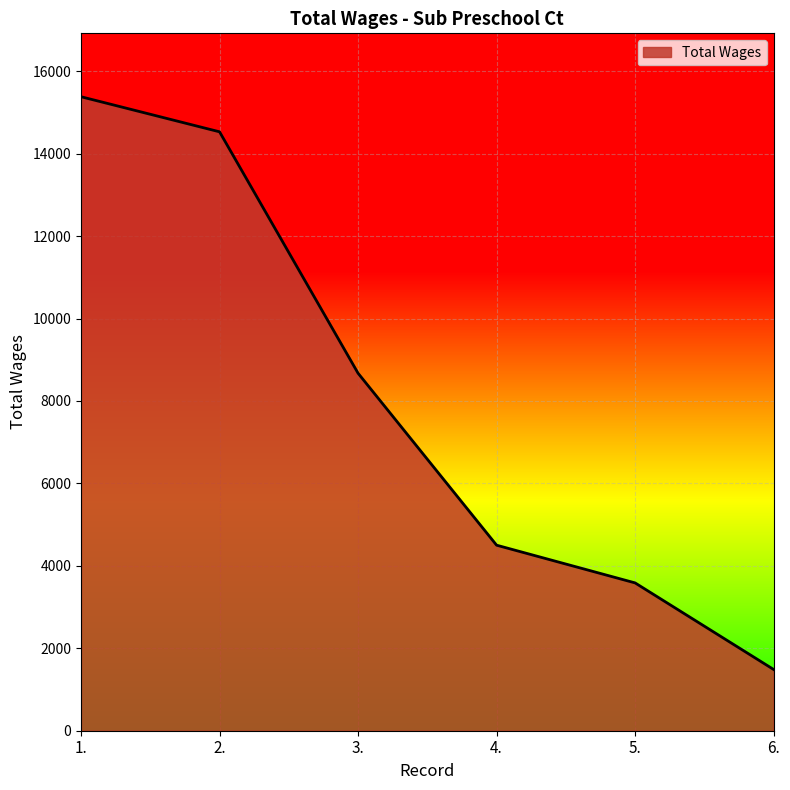

What is the difference between the values at 1. and 4.?

10879